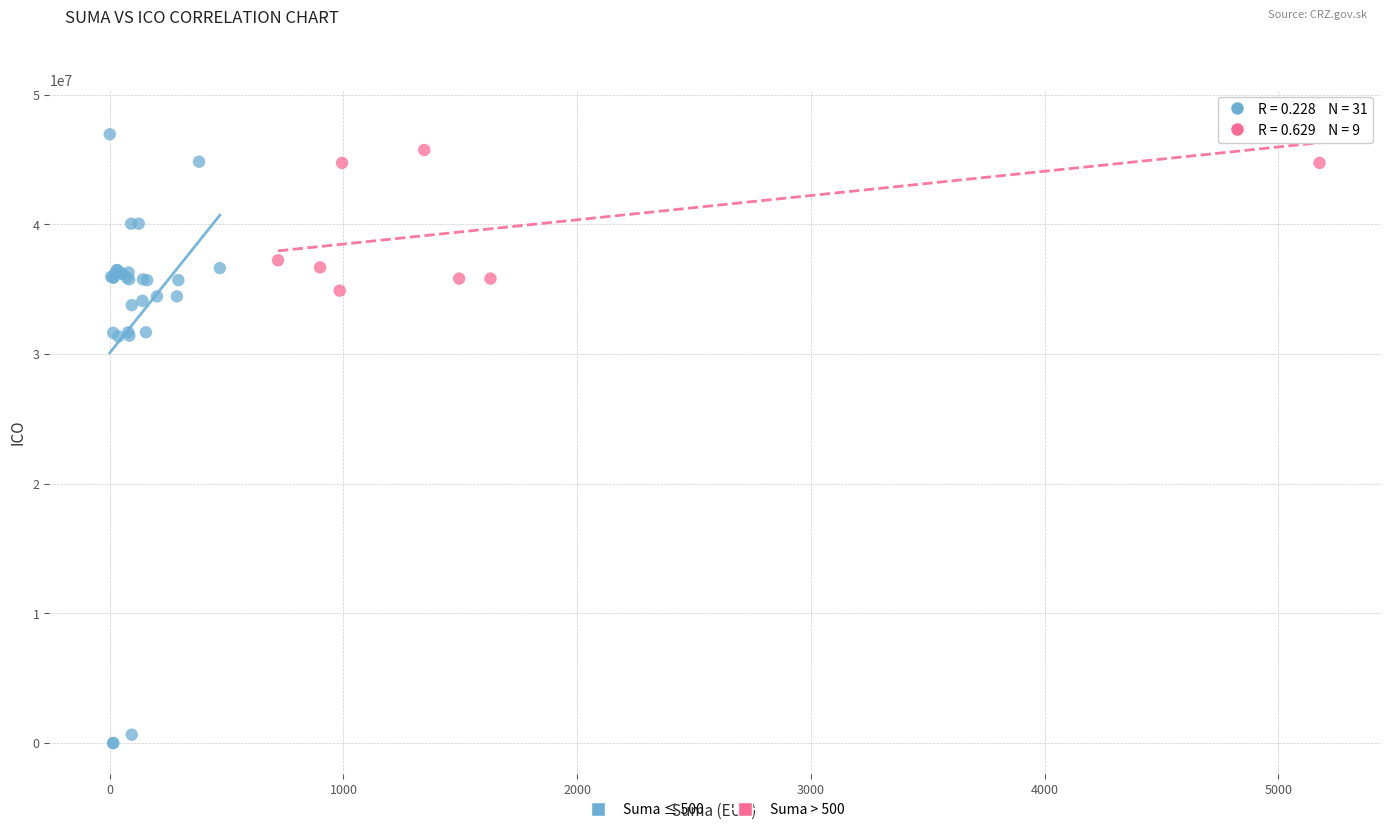

Which series contains the lowest Y value?

Suma ≤ 500